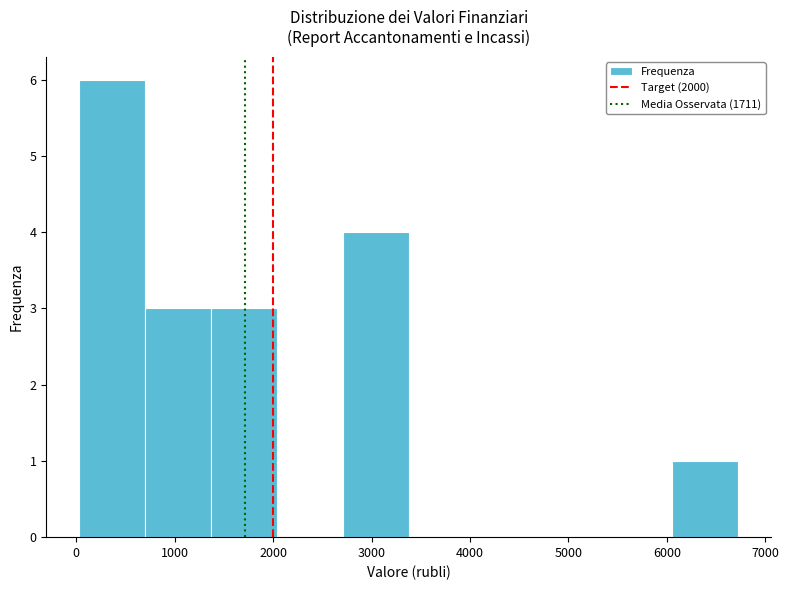

Reading left to right, list every bar in this chart as the range it spans on the x-axis followed by its height. Neither the bar edges nor the heights are printed on the chart, so give them approximately, as read against the axes.

0 to 700: 6
700 to 1400: 3
1400 to 2000: 3
2000 to 2700: 0
2700 to 3400: 4
3400 to 4000: 0
4000 to 4700: 0
4700 to 5400: 0
5400 to 6100: 0
6100 to 6700: 1